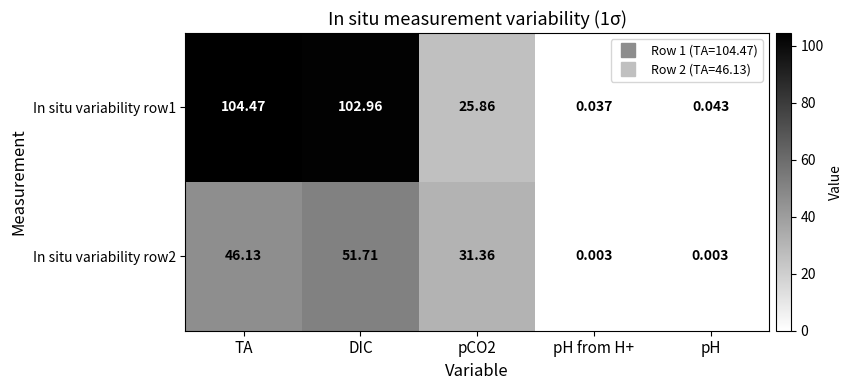

At which category is the sum across all series the highest?

DIC